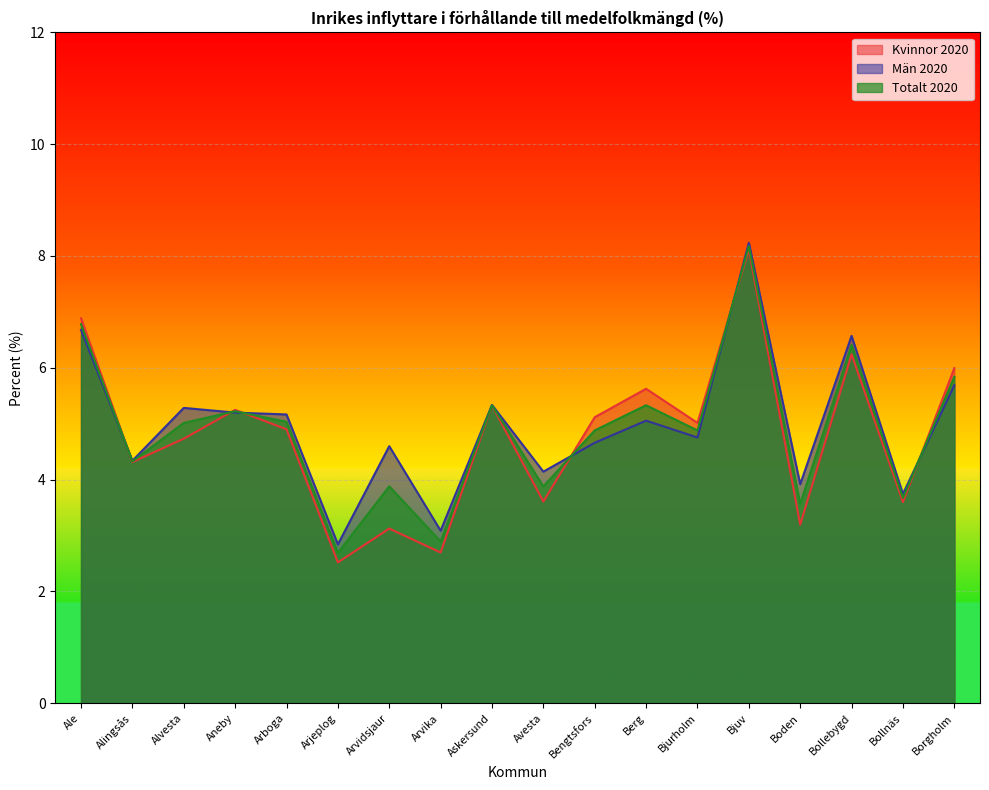

Which series has the largest total across all categories?

Män 2020